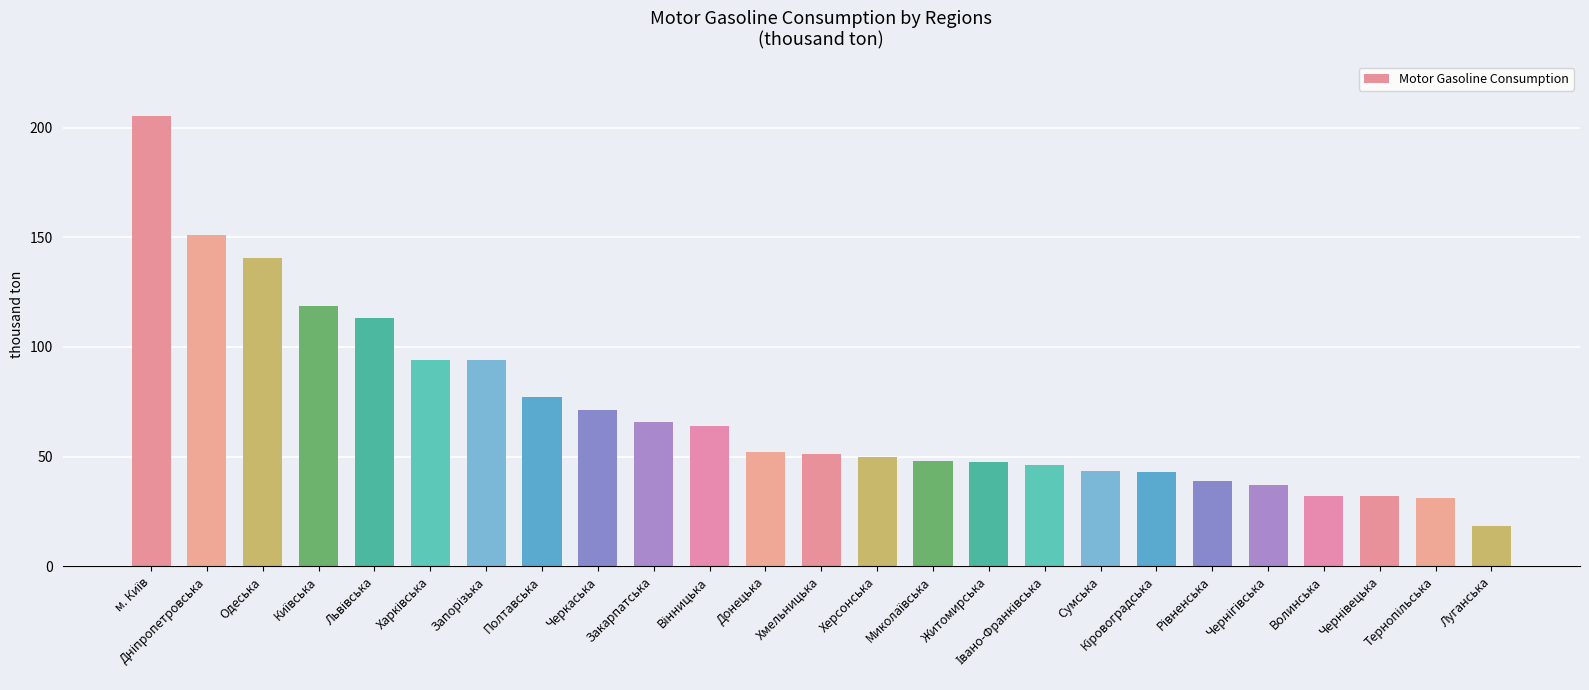

What is the label of the 4th bar from the right?

Волинська